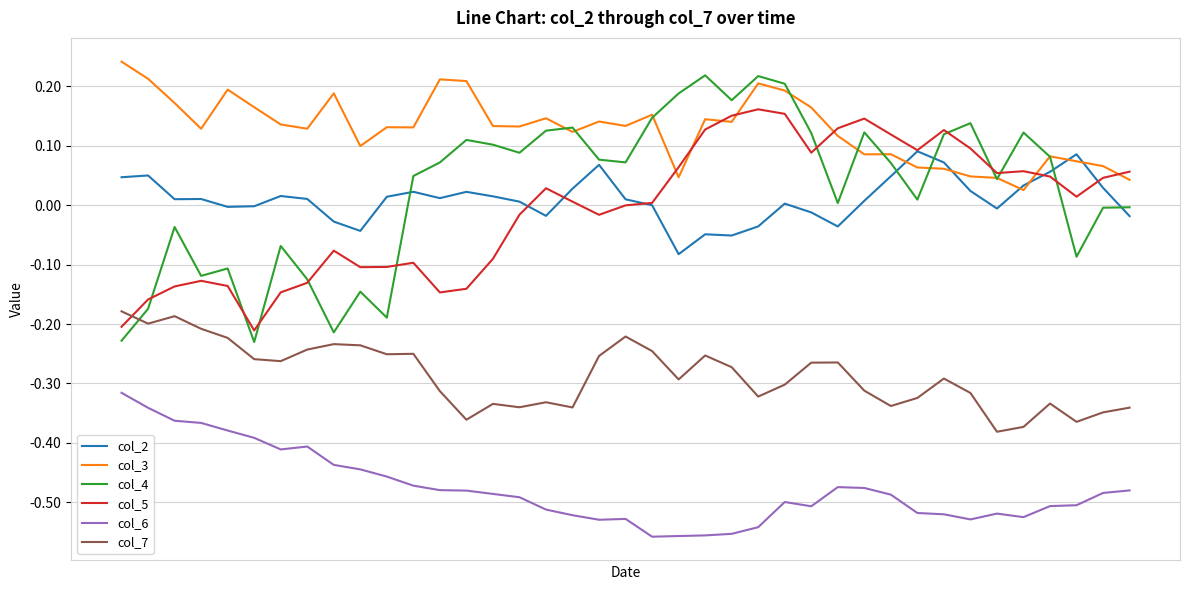

What is the sum of all col_6 values?

-18.6